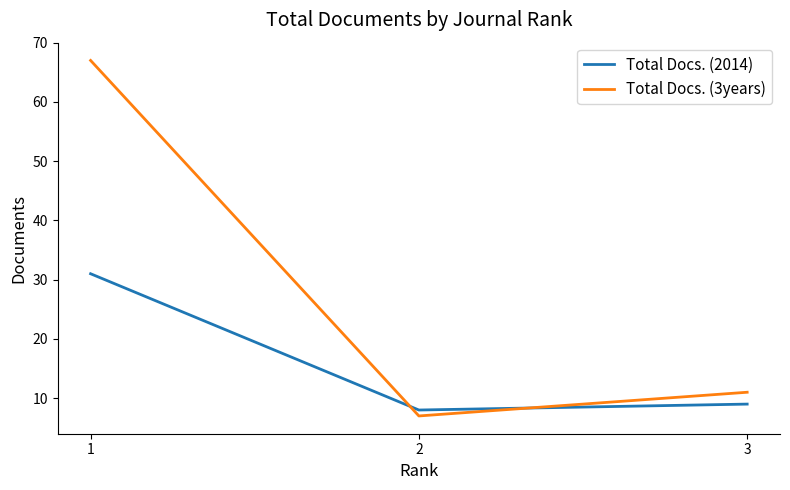

Rank the series by their maximum value, from lowest to highest.

Total Docs. (2014), Total Docs. (3years)